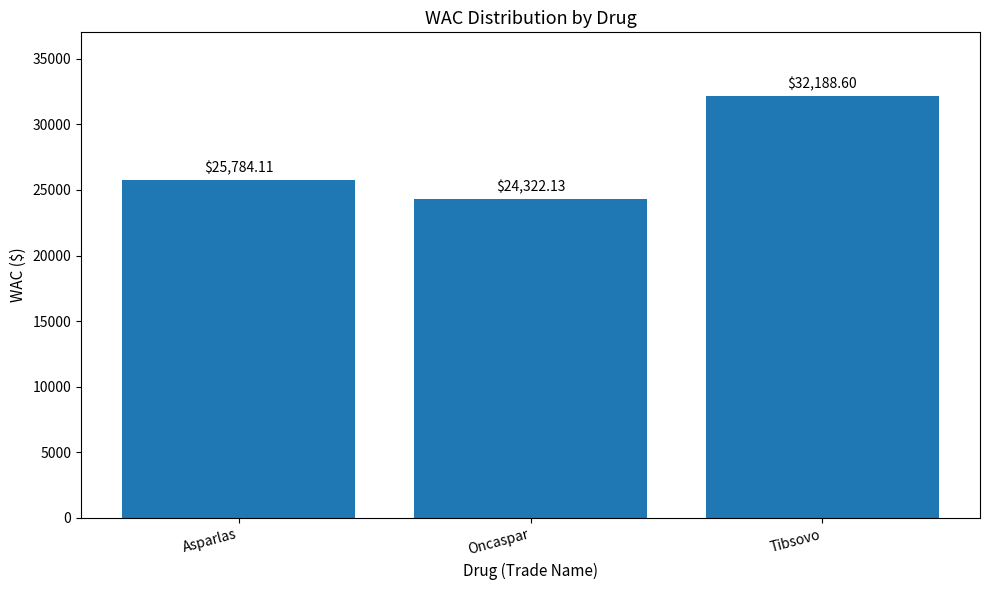

Where is the data nearest to the value 28255?

Asparlas